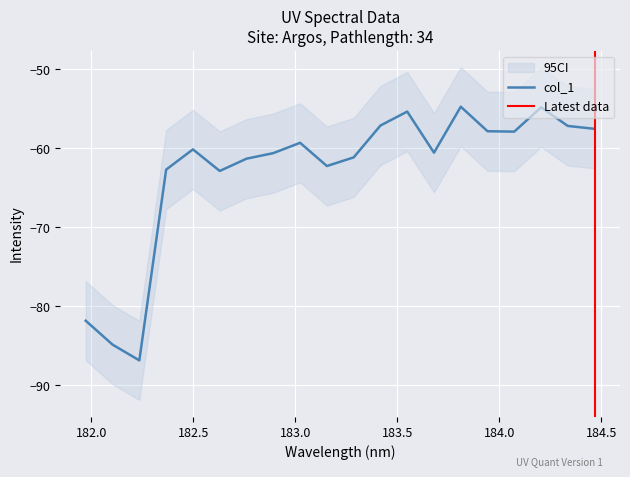

What is the highest value of the col_1 series?

-54.7